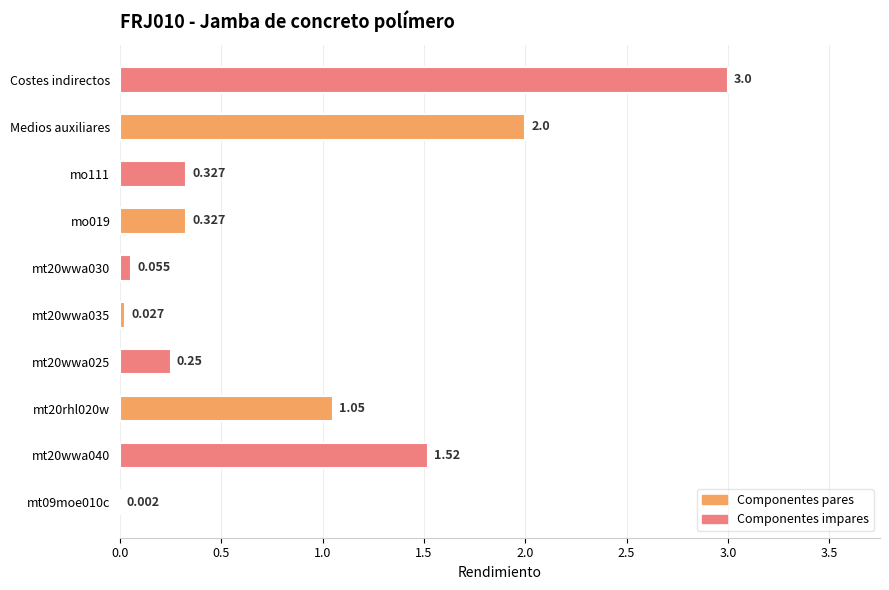

Which label corresponds to the largest value in the chart?

Costes indirectos